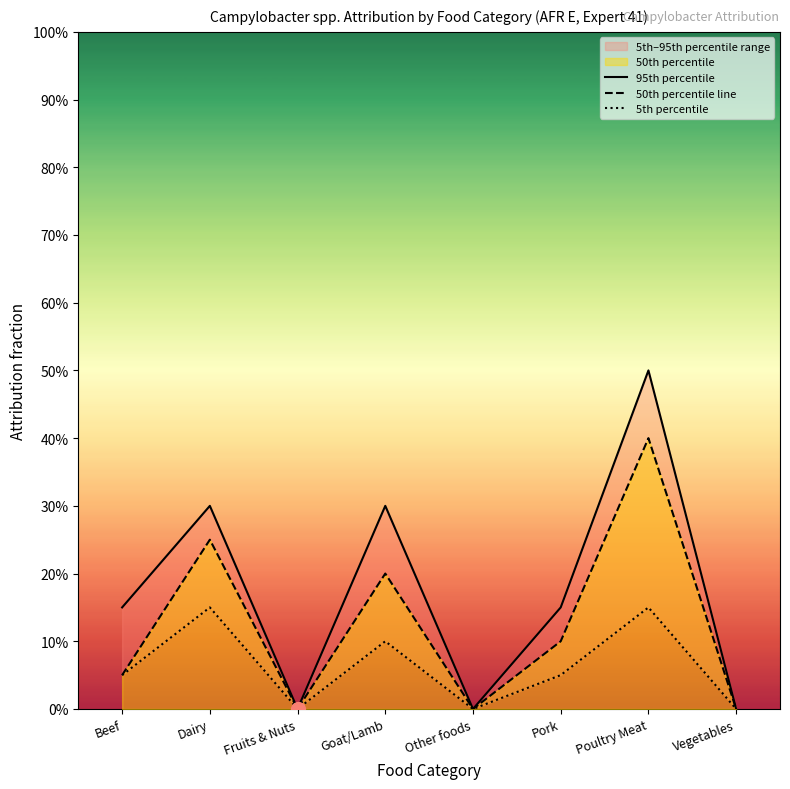

What is the difference between the 50th percentile line values at Dairy and Fruits & Nuts?

0.2